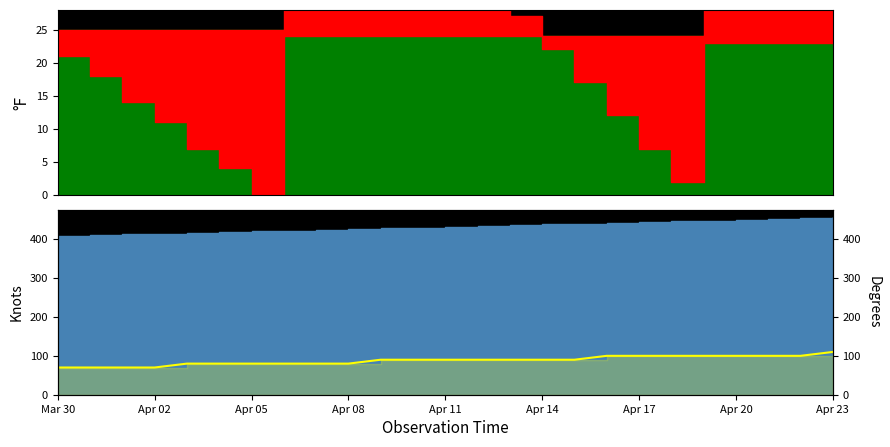

Count the values in the range 80 to 100.

20